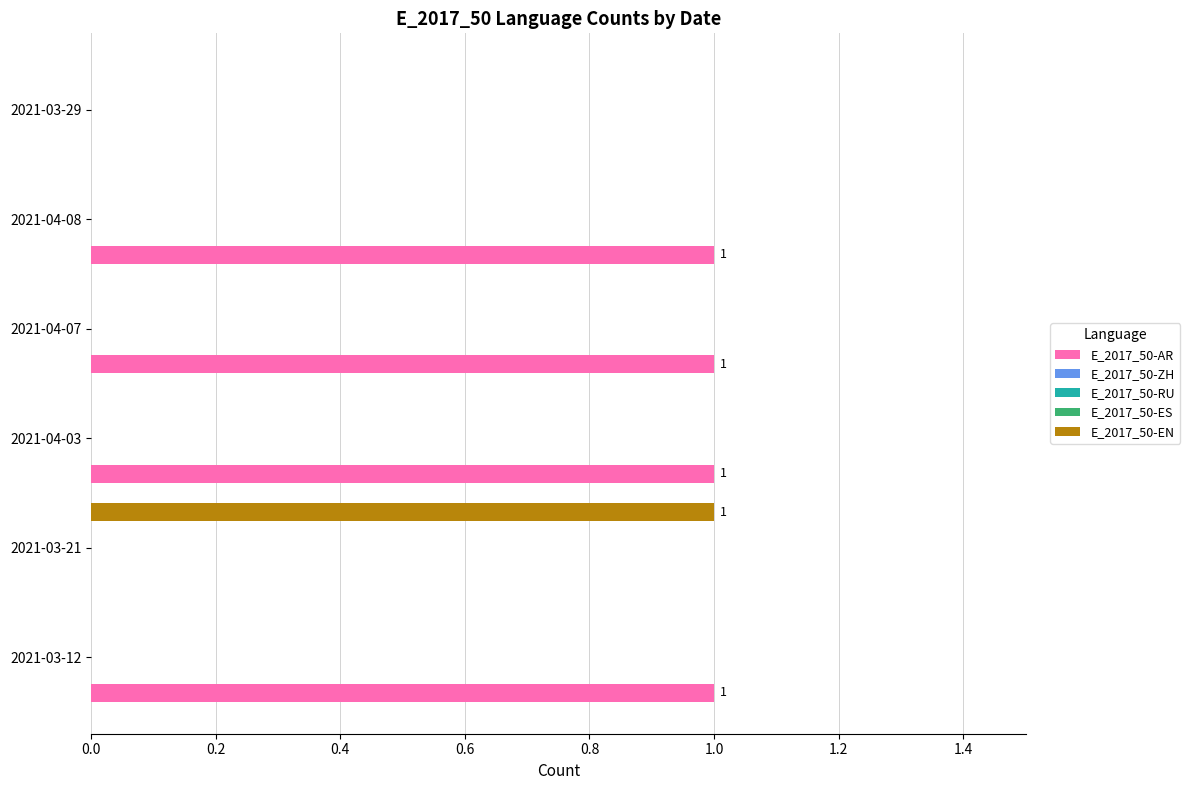

How many bars are there in each group?

5